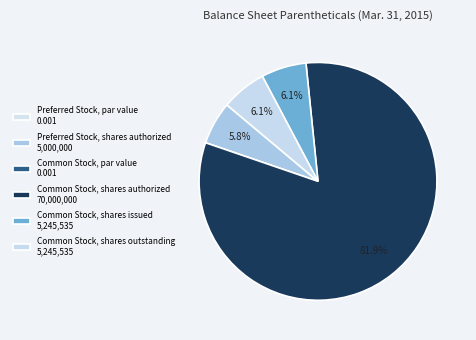

What is the ratio of the value at Common Stock, shares authorized to the value at Preferred Stock, shares authorized?

14.0